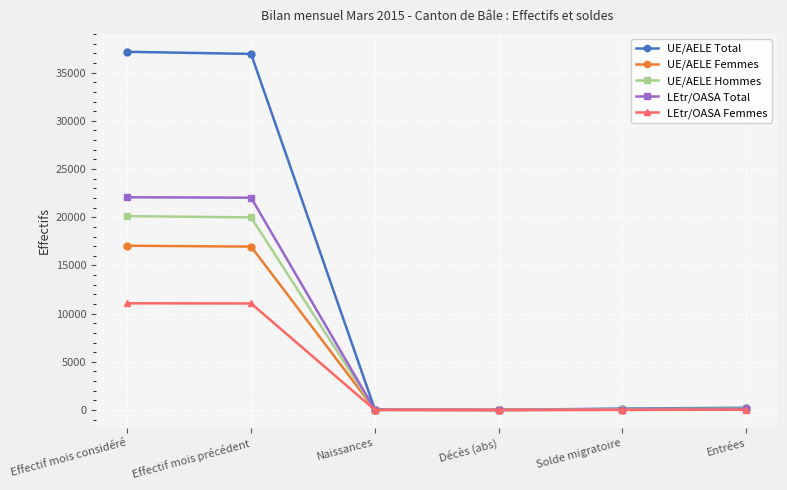

Count the number of categories in the chart.

6